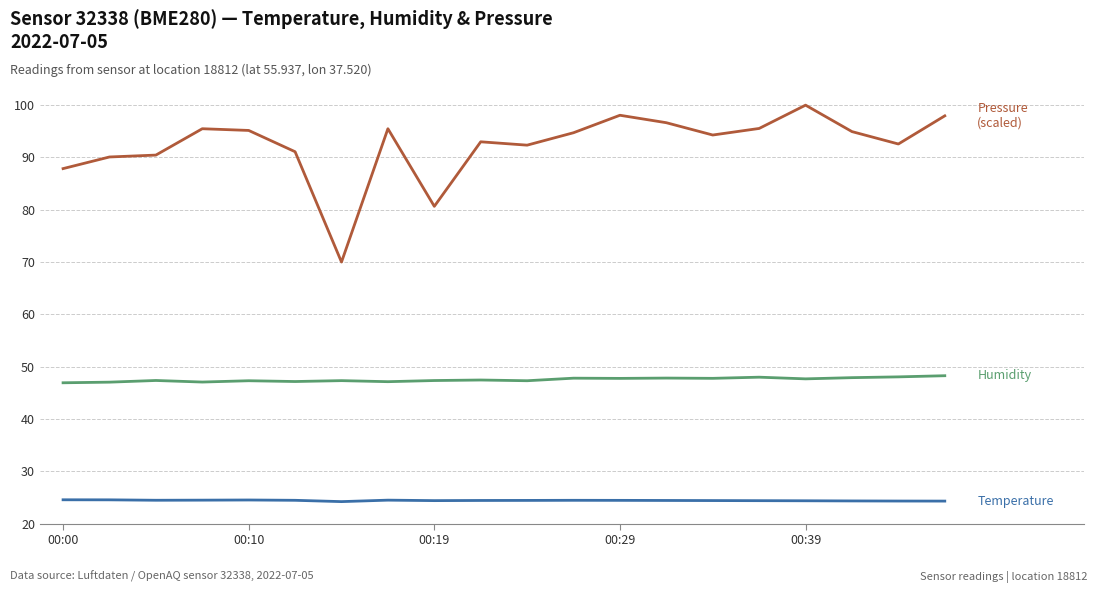

What is the maximum value shown in the chart?

100.0